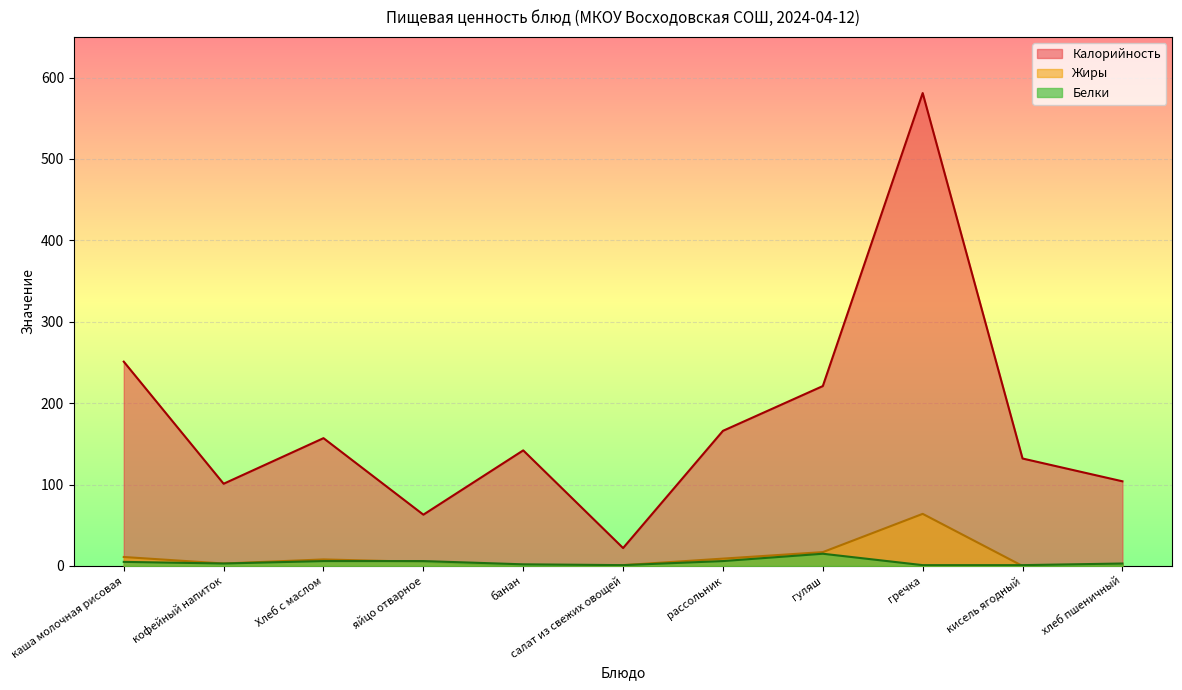

What is the label of the 3rd point from the left?

Хлеб с маслом